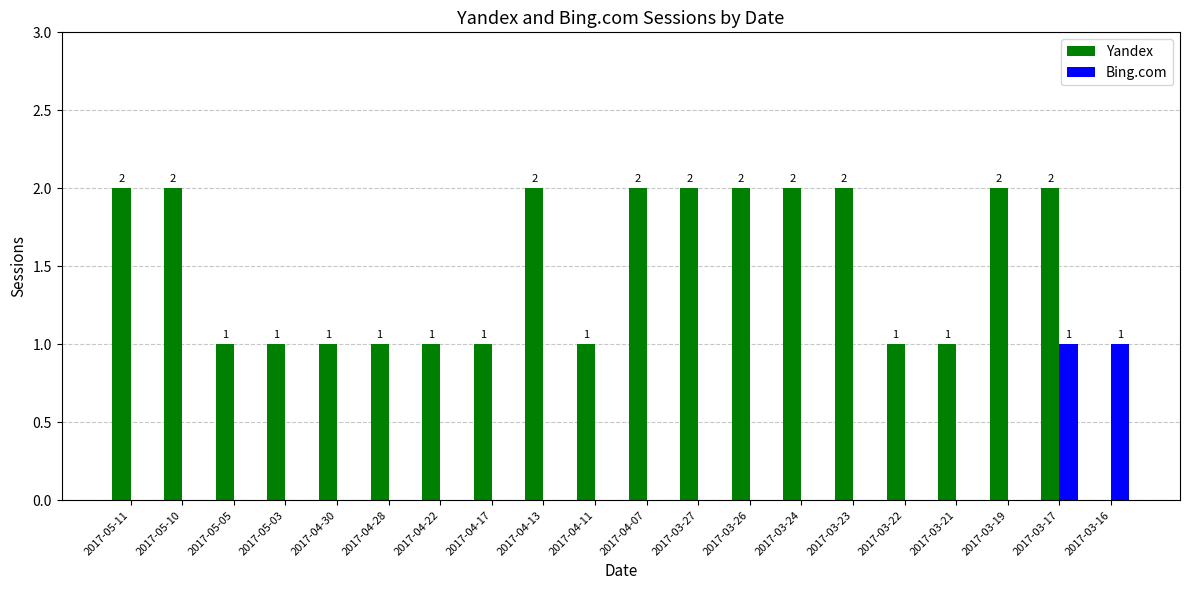

At which category is the sum across all series the highest?

2017-03-17